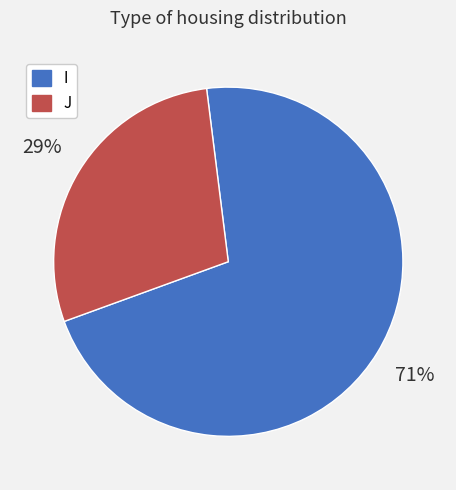

Which category has the smallest portion of the pie?

J